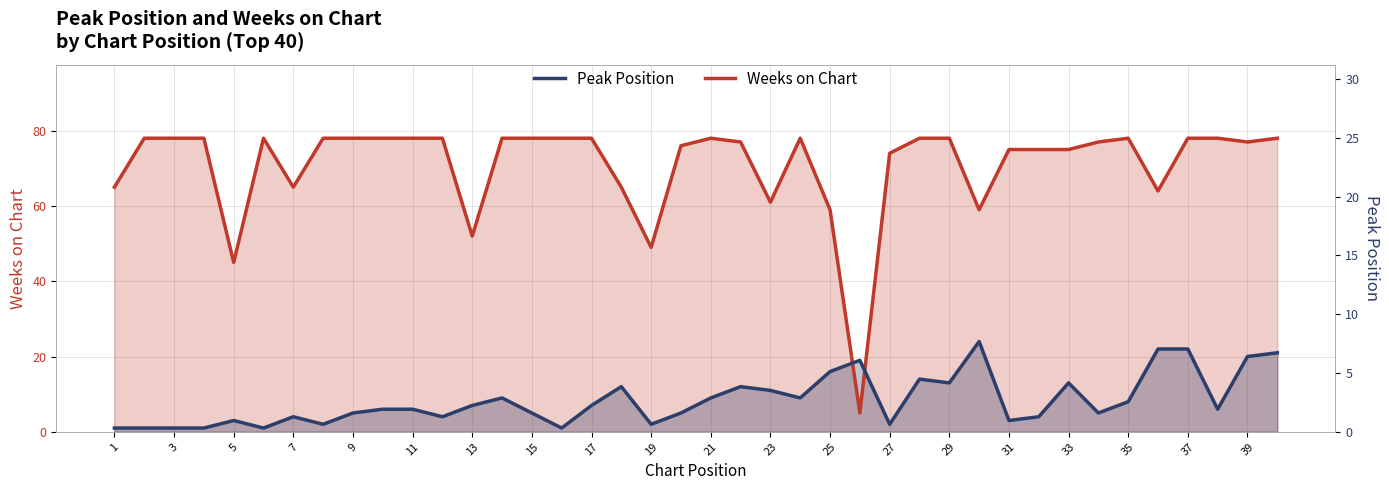

What is the sum of all Weeks on Chart values?

2833